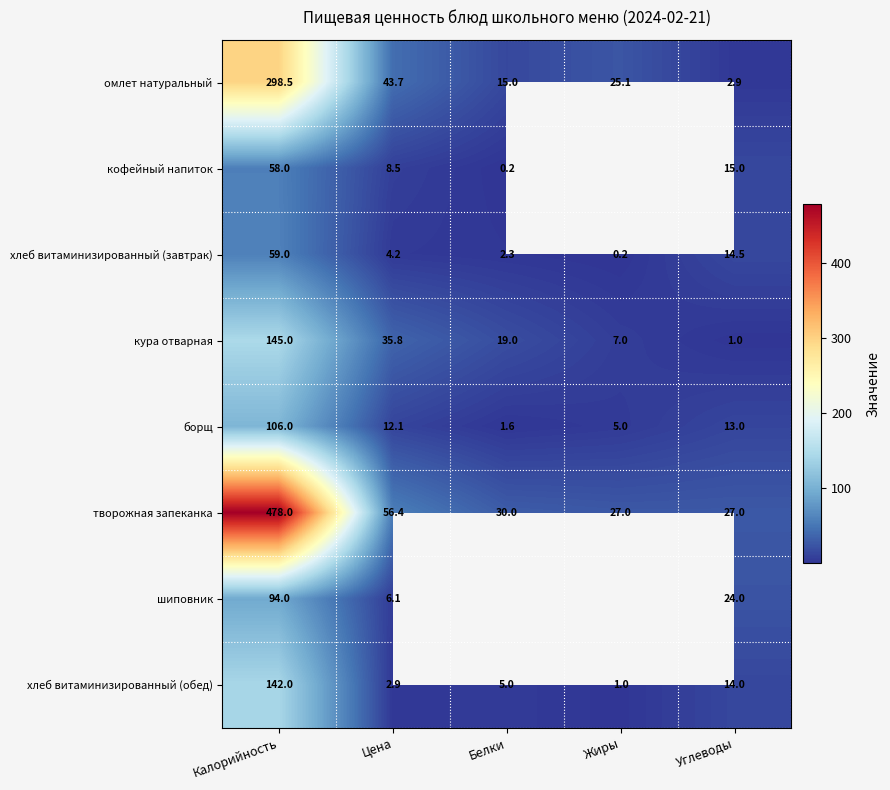

Is it true that борщ equals 18.9 at Цена?

False